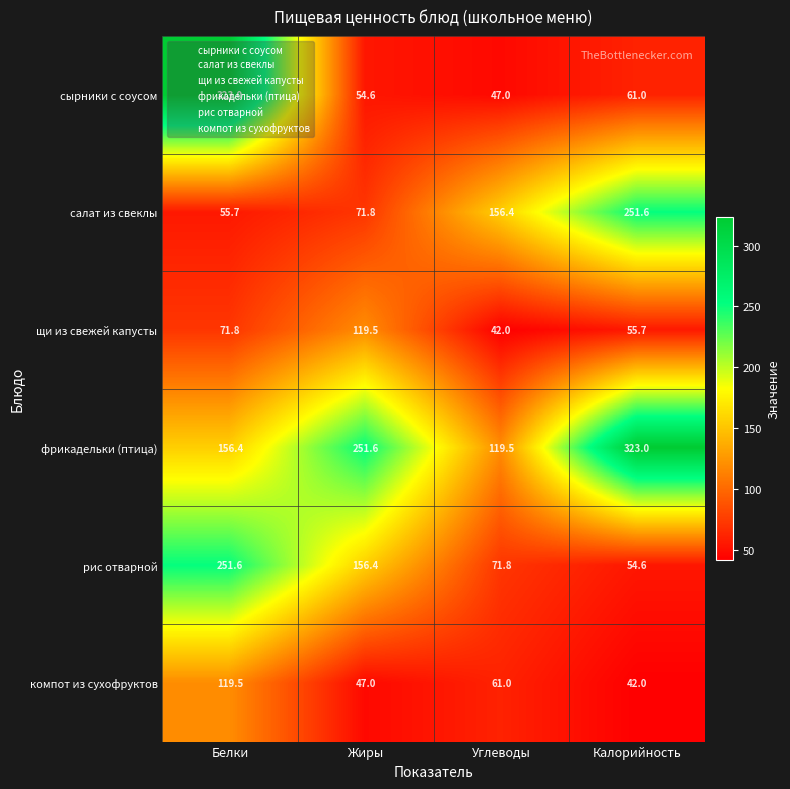

Rank the series at Углеводы from highest to lowest value.

салат из свеклы, фрикадельки (птица), рис отварной, компот из сухофруктов, сырники с соусом, щи из свежей капусты